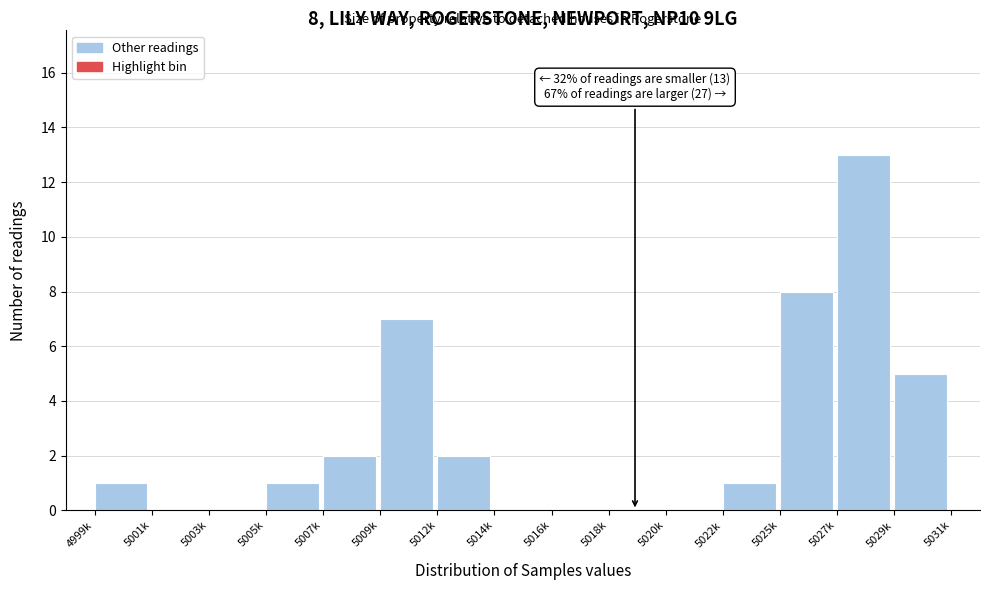

Reading left to right, what are all the values shown in this chart?

4999k=1	5001k=0	5003k=0	5005k=1	5007k=2	5009k=7	5012k=2	5014k=0	5016k=0	5018k=0	5020k=0	5022k=1	5025k=8	5027k=13	5029k=5